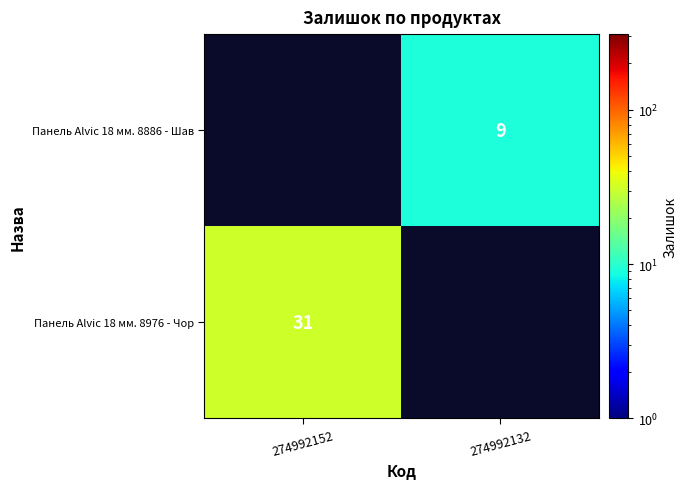

True or false: Панель Alvic 18 мм. 8886 - Шав has a value of 9 at 274992132.

True